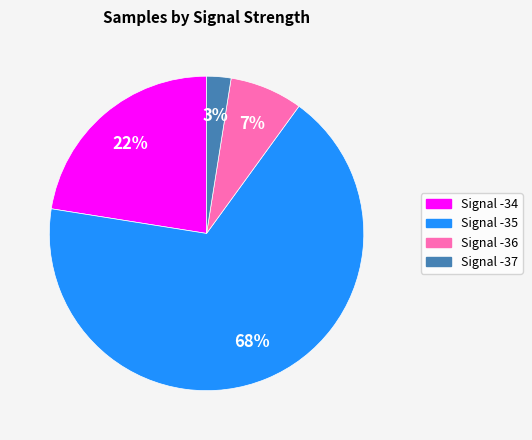

To the nearest percent, what is the average slice percentage?

25%